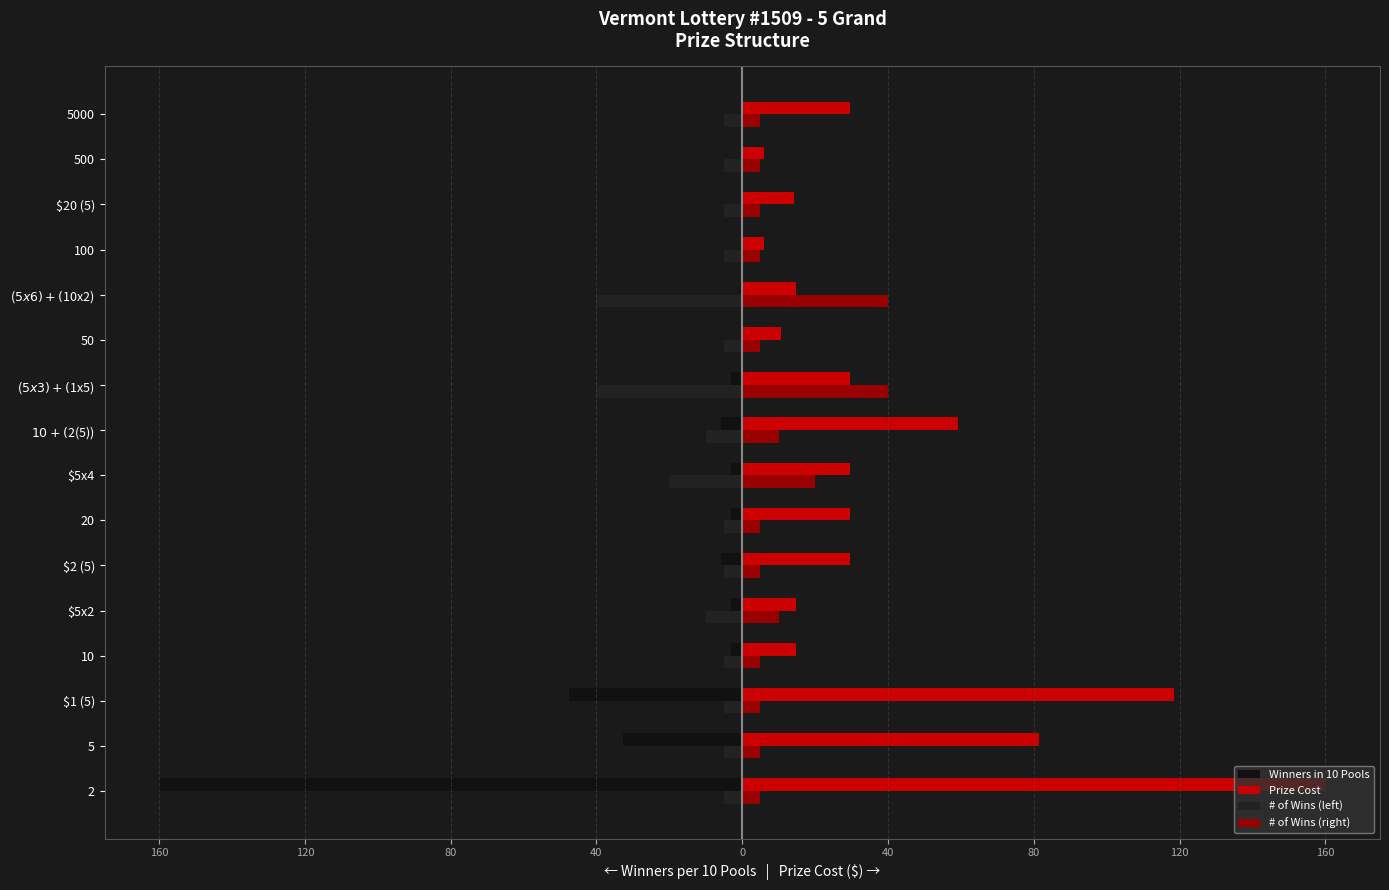

Which series has the widest spread of values?

Winners in 10 Pools